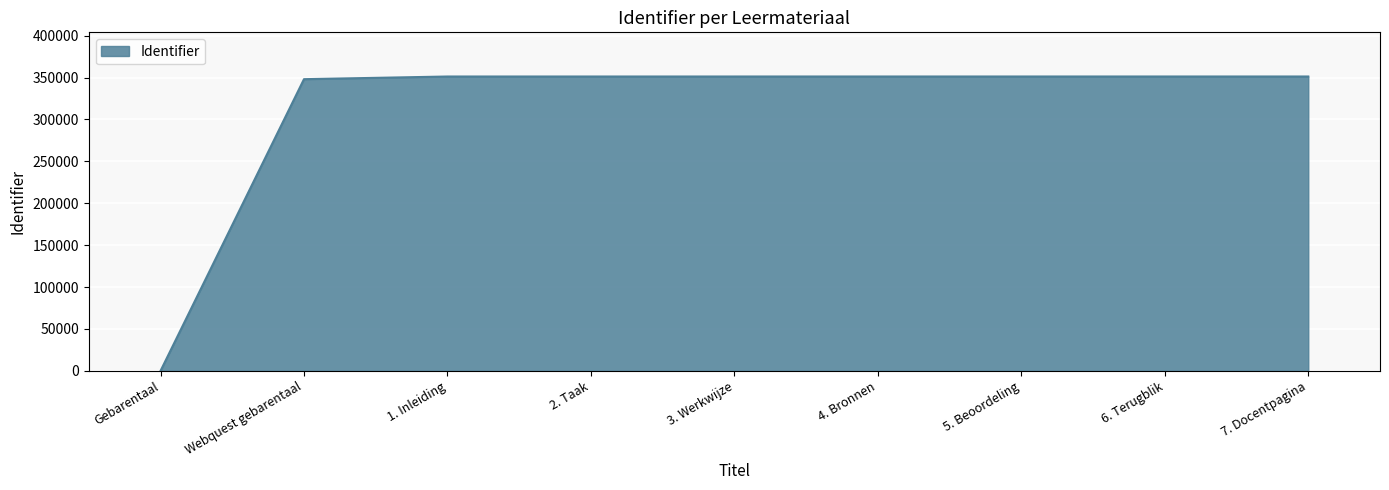

What is the ratio of the value at Webquest gebarentaal to the value at 2. Taak?

1.0